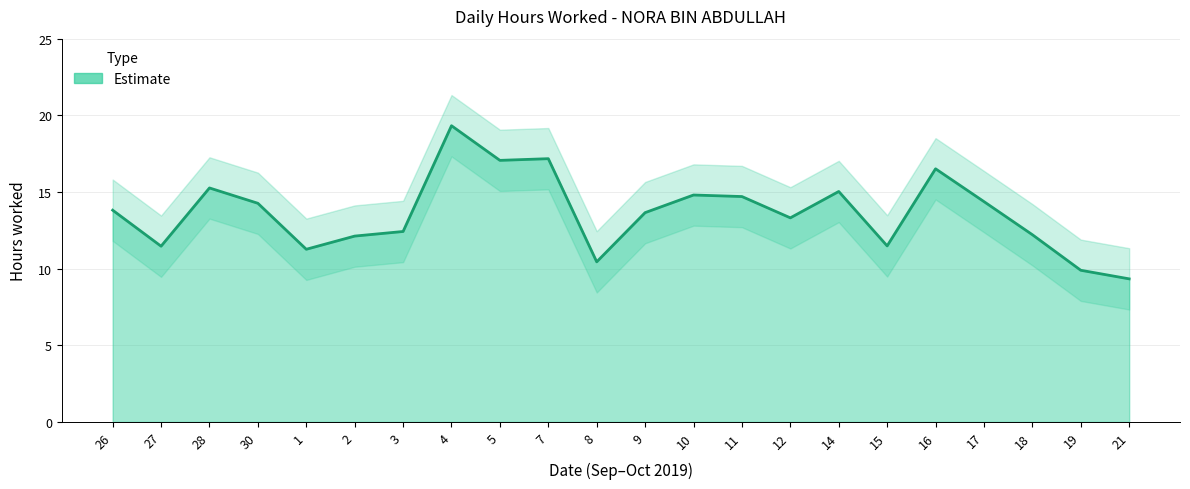

The chart shows a value of 10.4 at 8. True or false?

True